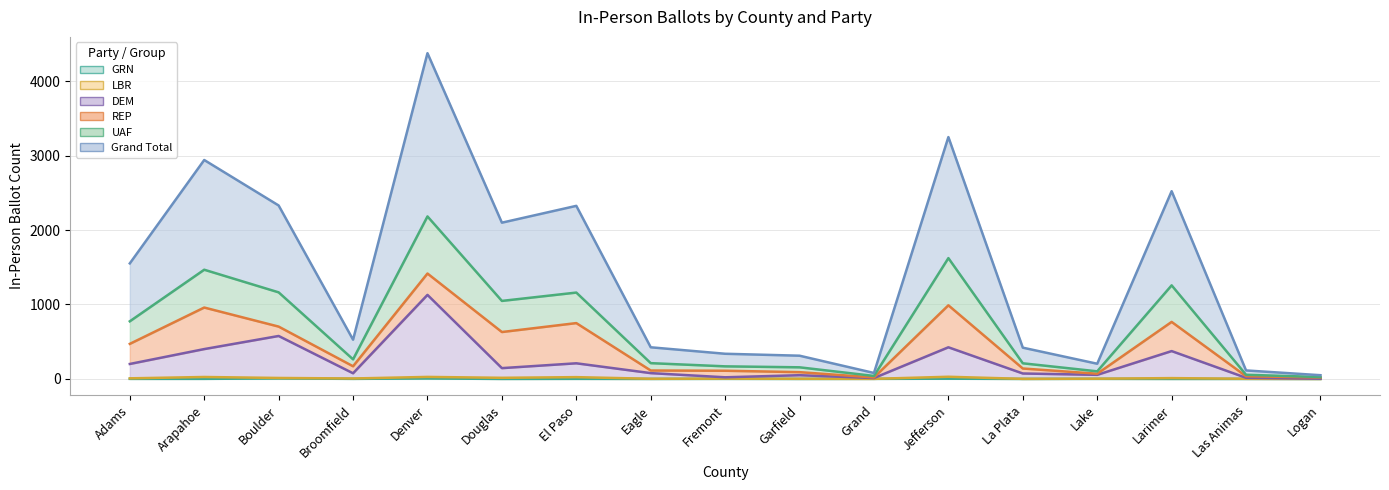

What is the greatest value displayed?

4376